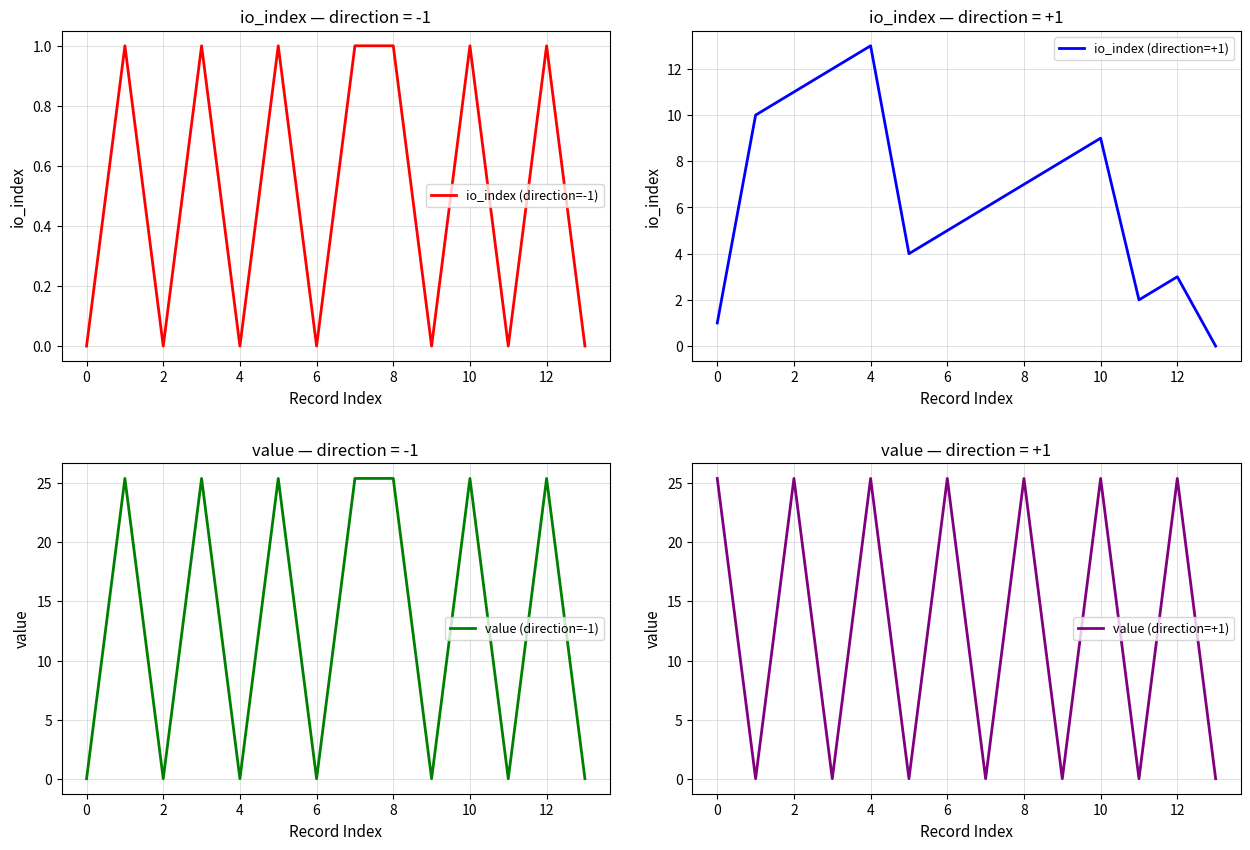

Is it true that io_index (direction=-1) equals 1 at 10?

True